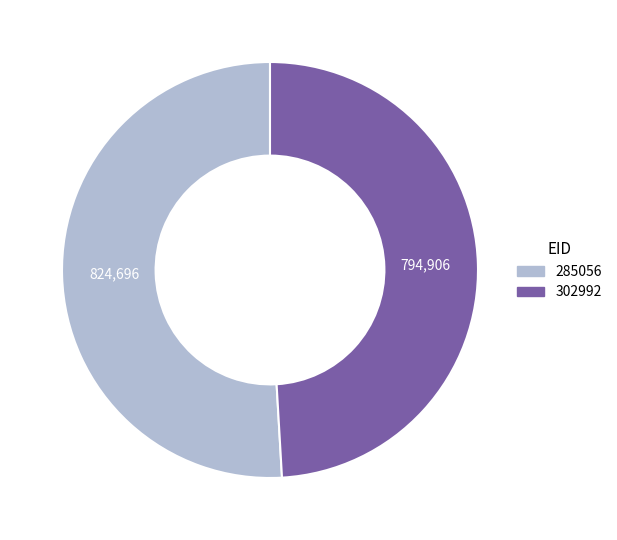

Rank the categories by value from highest to lowest.

285056, 302992